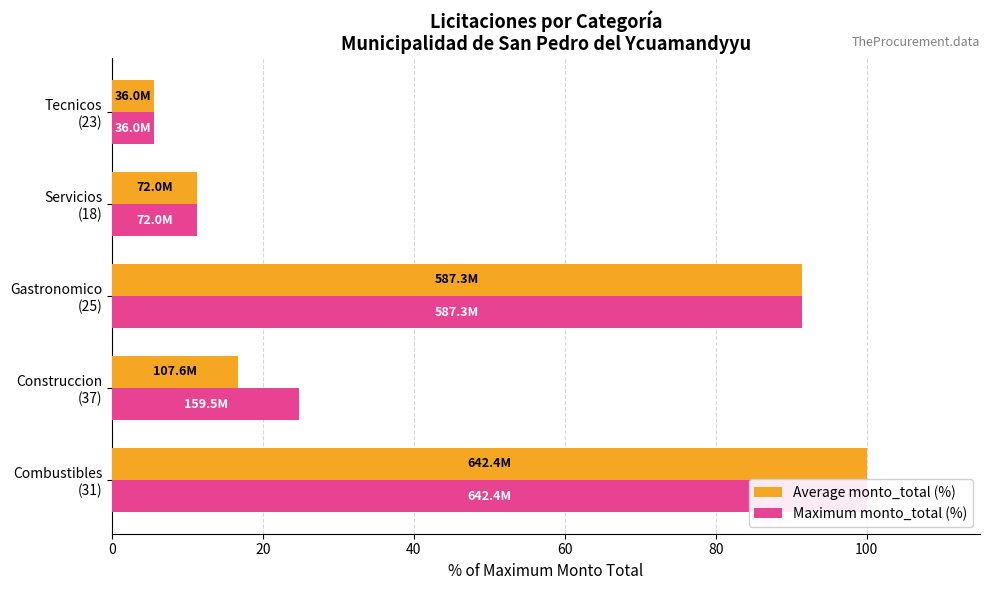

Reading left to right, transcribe all the data shown in this chart.

Average monto_total (%): 100.0	16.8	91.4	11.2	5.6
Maximum monto_total (%): 100.0	24.8	91.4	11.2	5.6